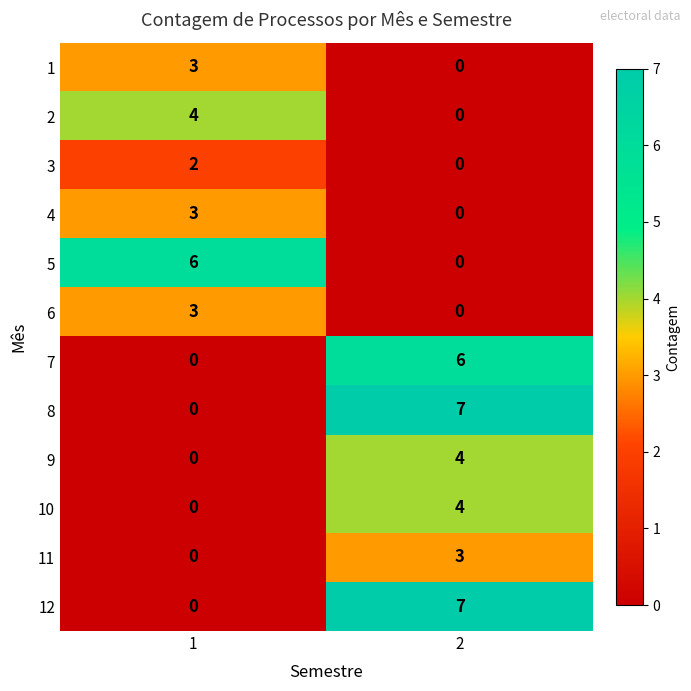

What is the difference between the 1 values at 2 and 1?

3